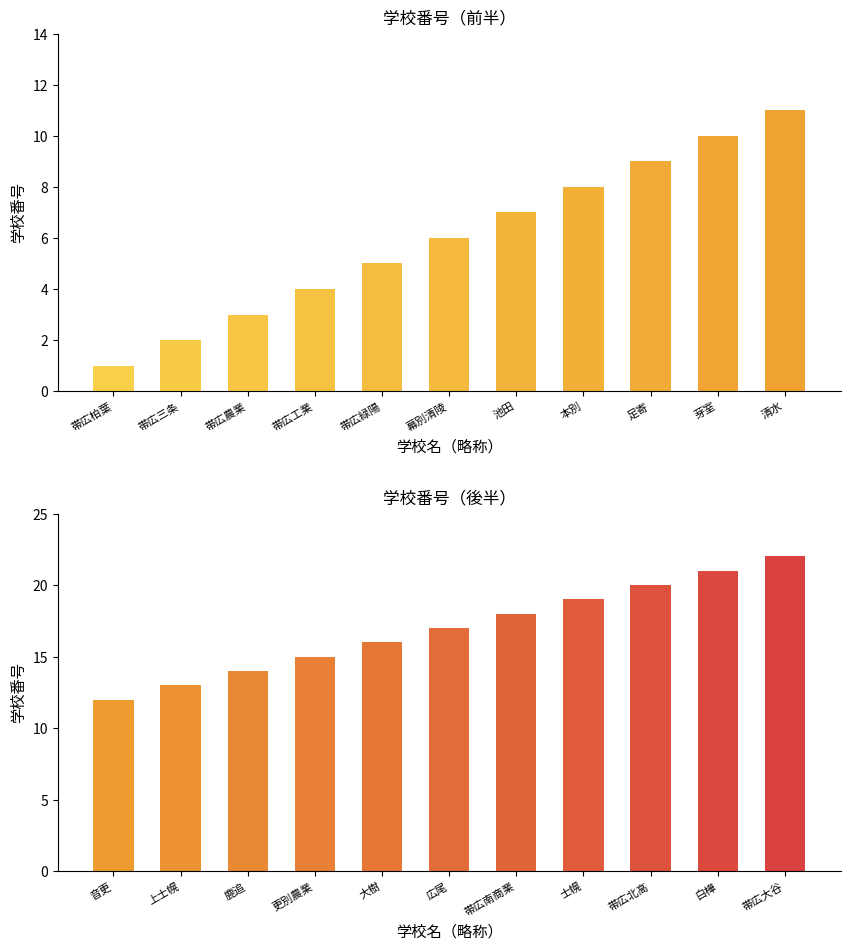

What is the maximum value shown in the chart?

22